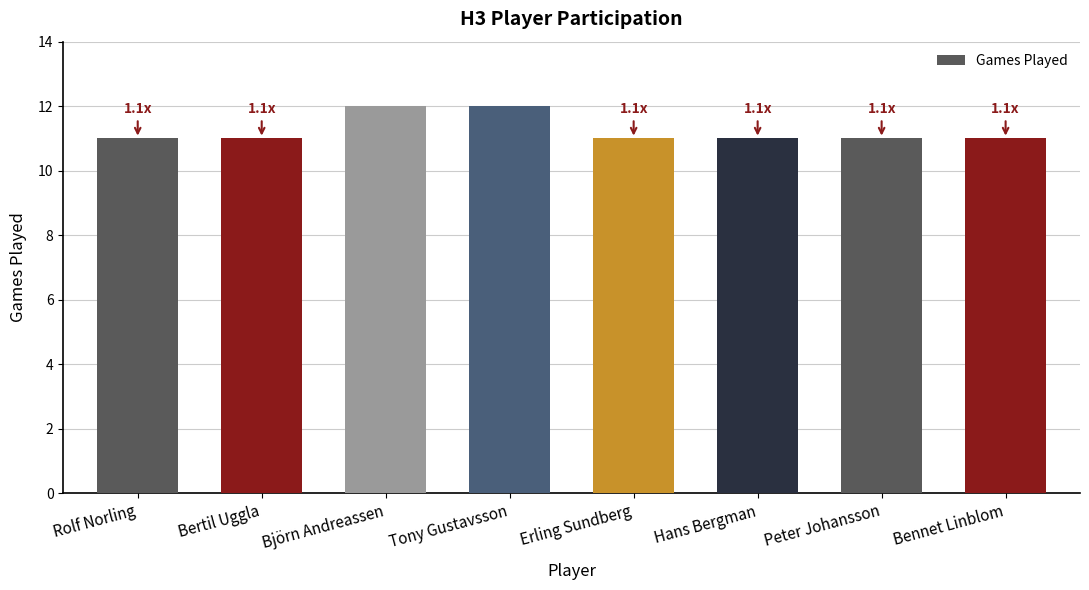

Is it true that the value at Hans Bergman is 6?

False